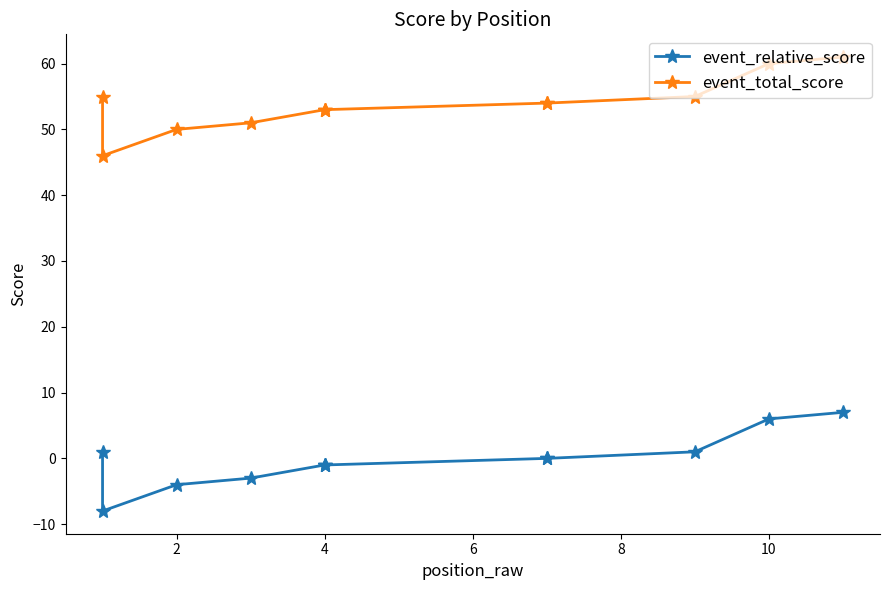

What is the maximum value shown in the chart?

61